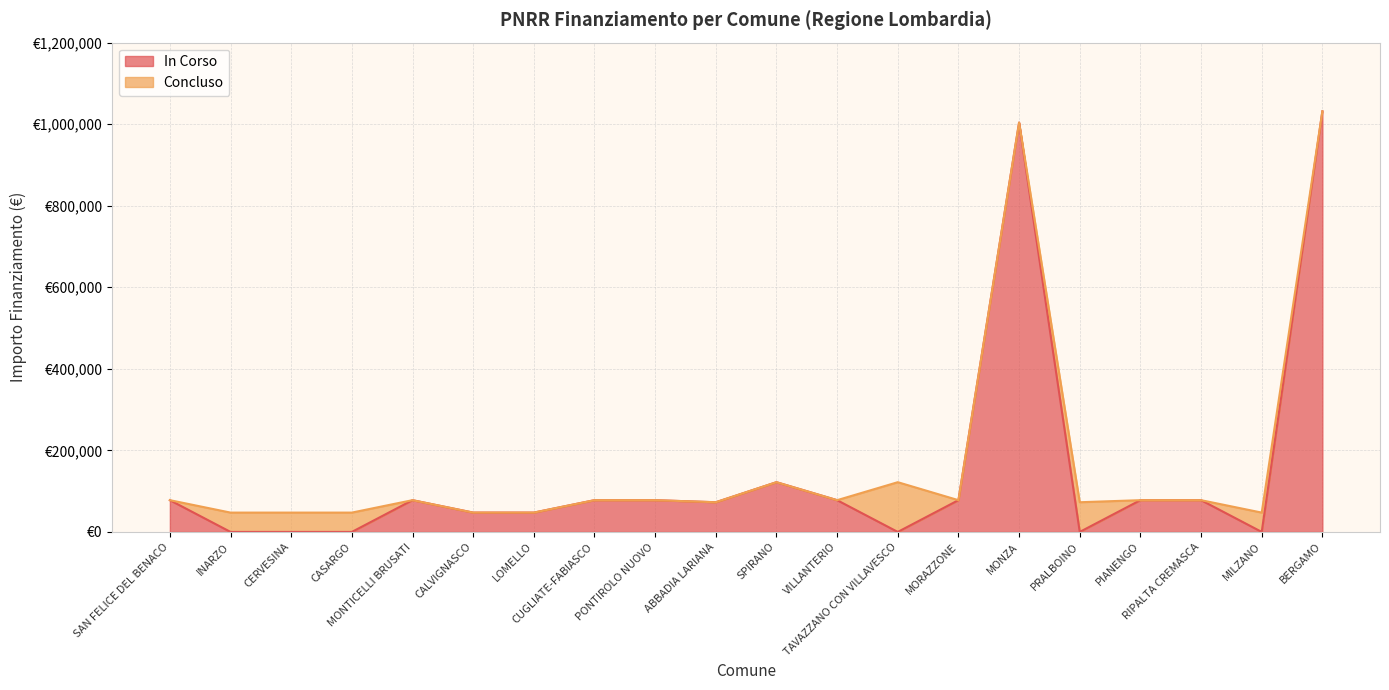

Does the chart have visible grid lines?

Yes